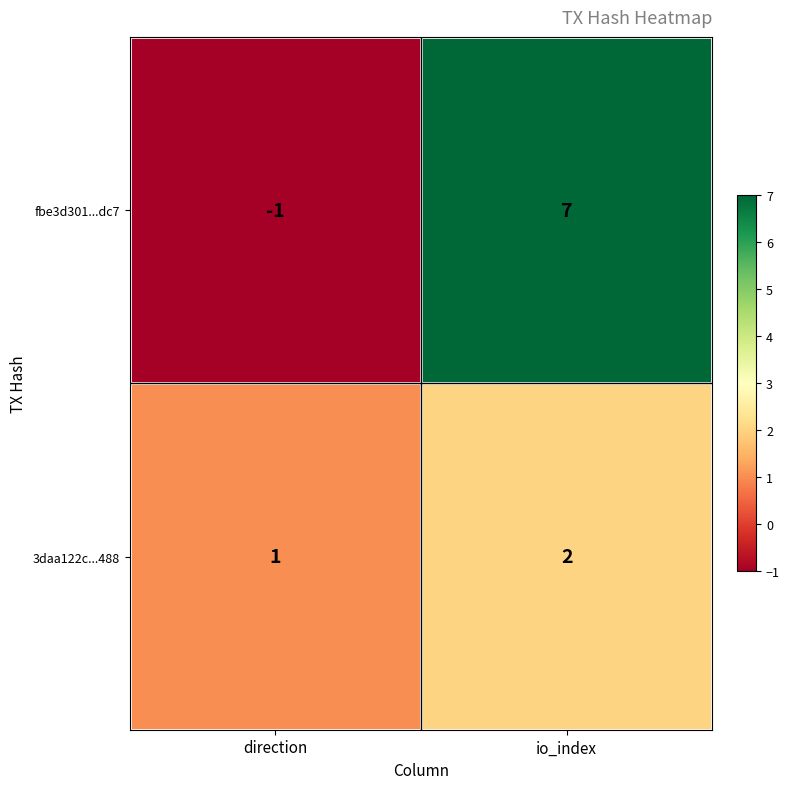

How many positive values does the fbe3d301...dc7 series have?

1